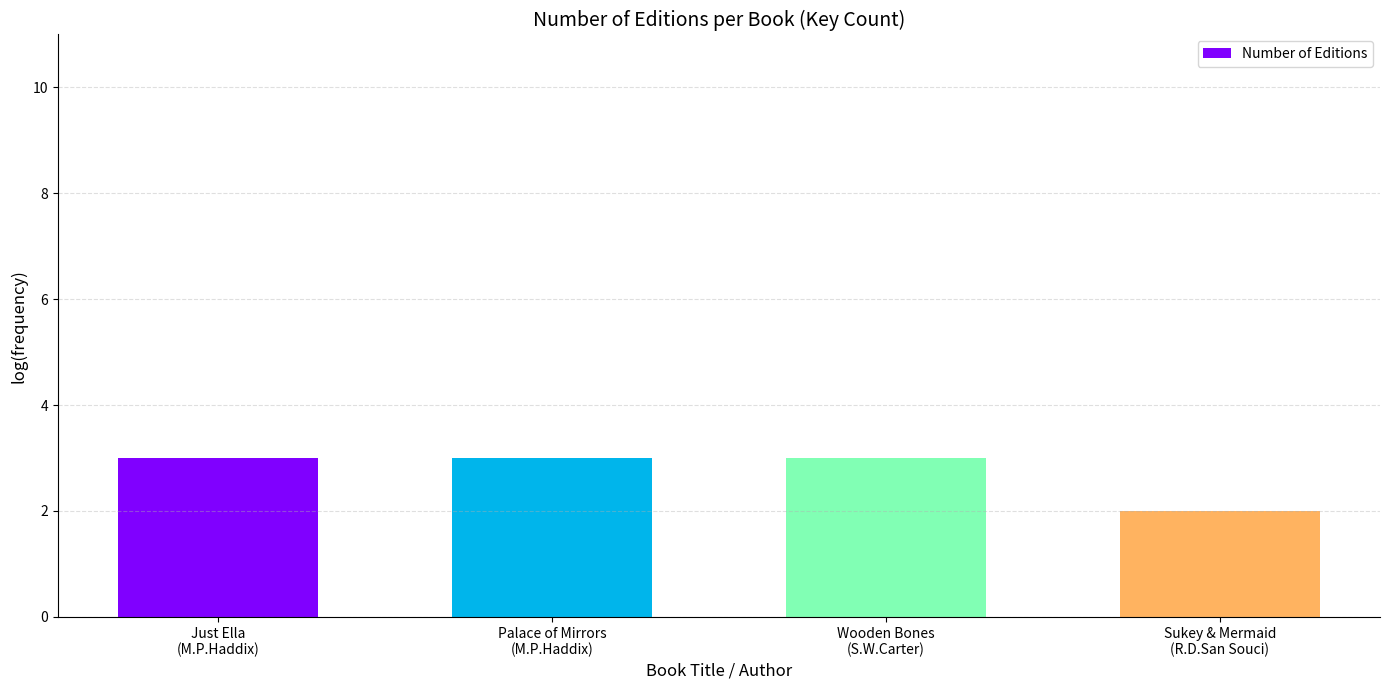

The value at Wooden Bones
(S.W.Carter) is 3. True or false?

True